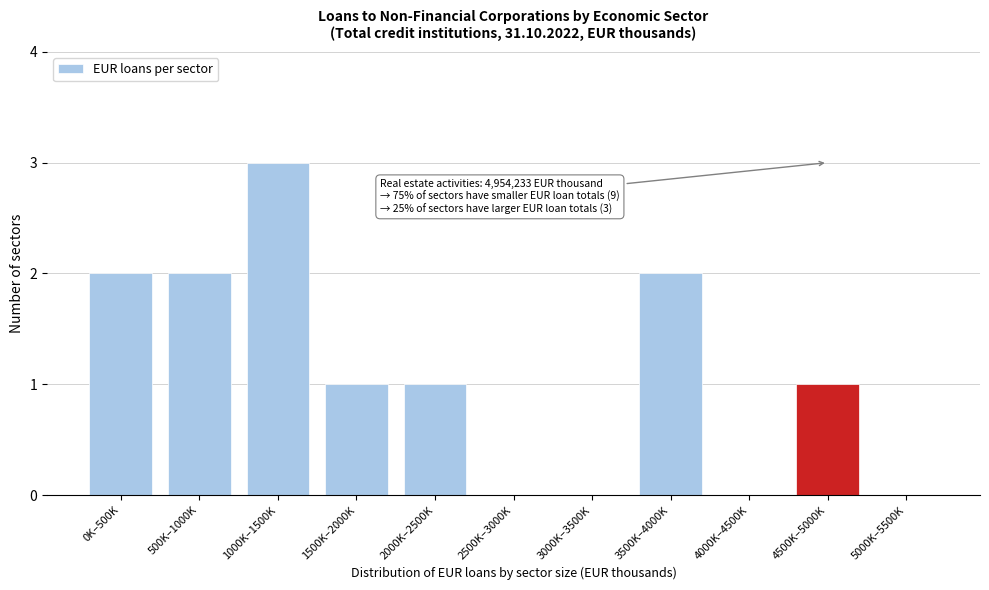

Reading left to right, extract all data points from this chart.

0K–500K=2	500K–1000K=2	1000K–1500K=3	1500K–2000K=1	2000K–2500K=1	2500K–3000K=0	3000K–3500K=0	3500K–4000K=2	4000K–4500K=0	4500K–5000K=1	5000K–5500K=0